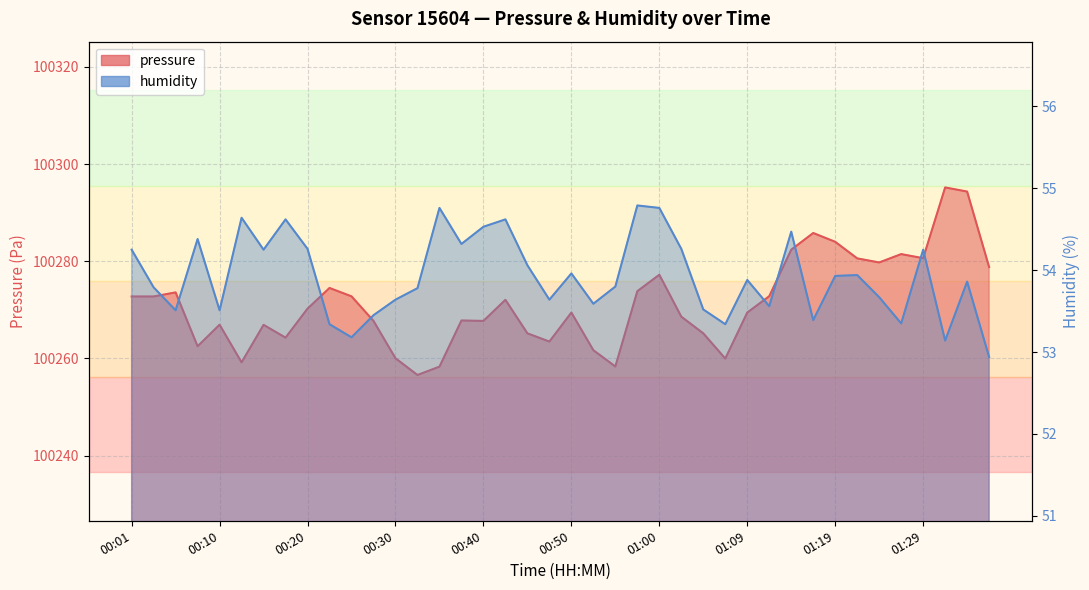

True or false: humidity has more than 2 points higher than both neighbors.

True